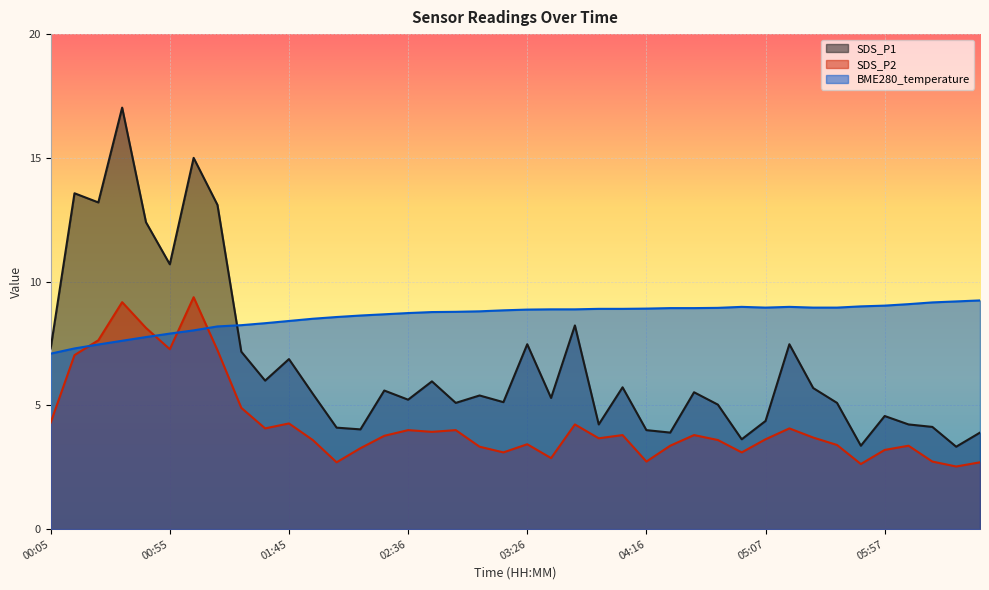

How many intersections are there between SDS_P1 and BME280_temperature?

1